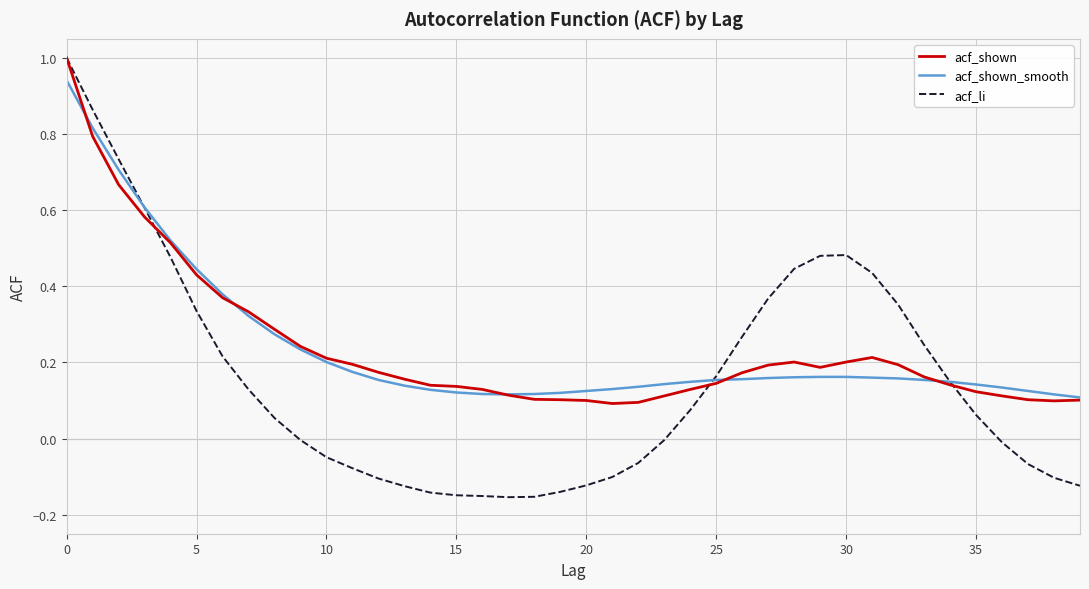

What is the sum of all acf_shown_smooth values?

9.5